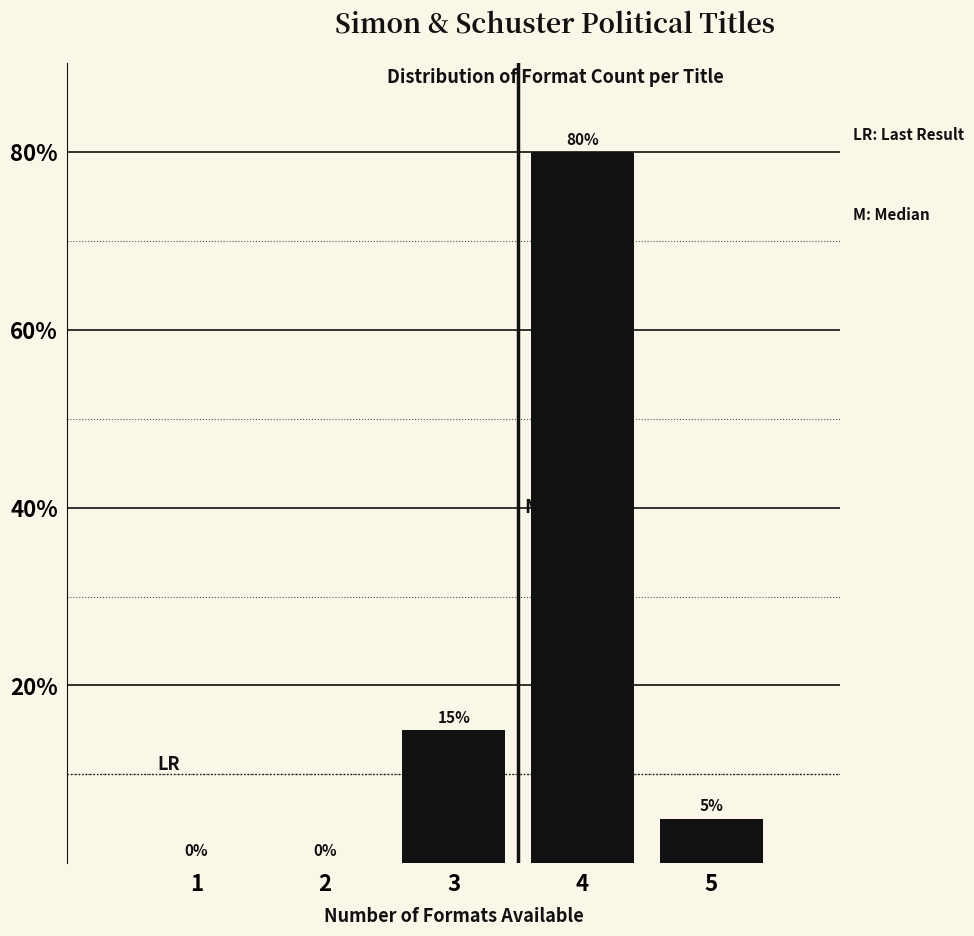

Reading left to right, extract all data points from this chart.

1=0	2=0	3=15	4=80	5=5